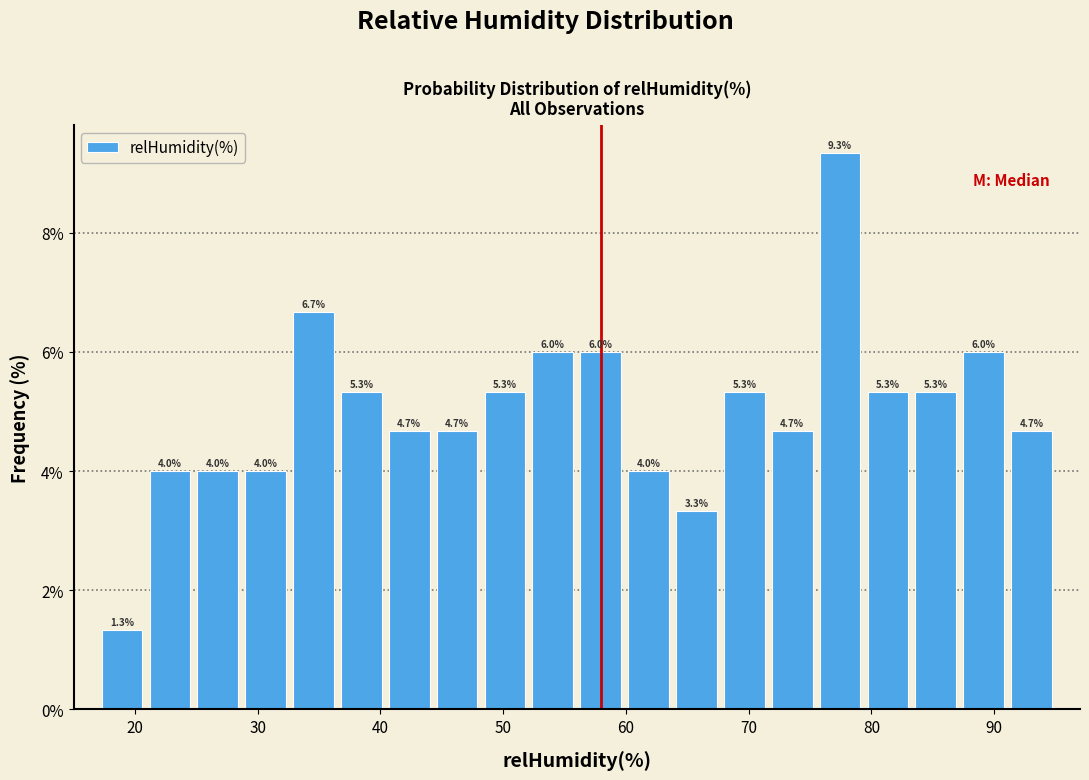

Read against the x-axis, roughly where is the centre of the tallest bar?

77